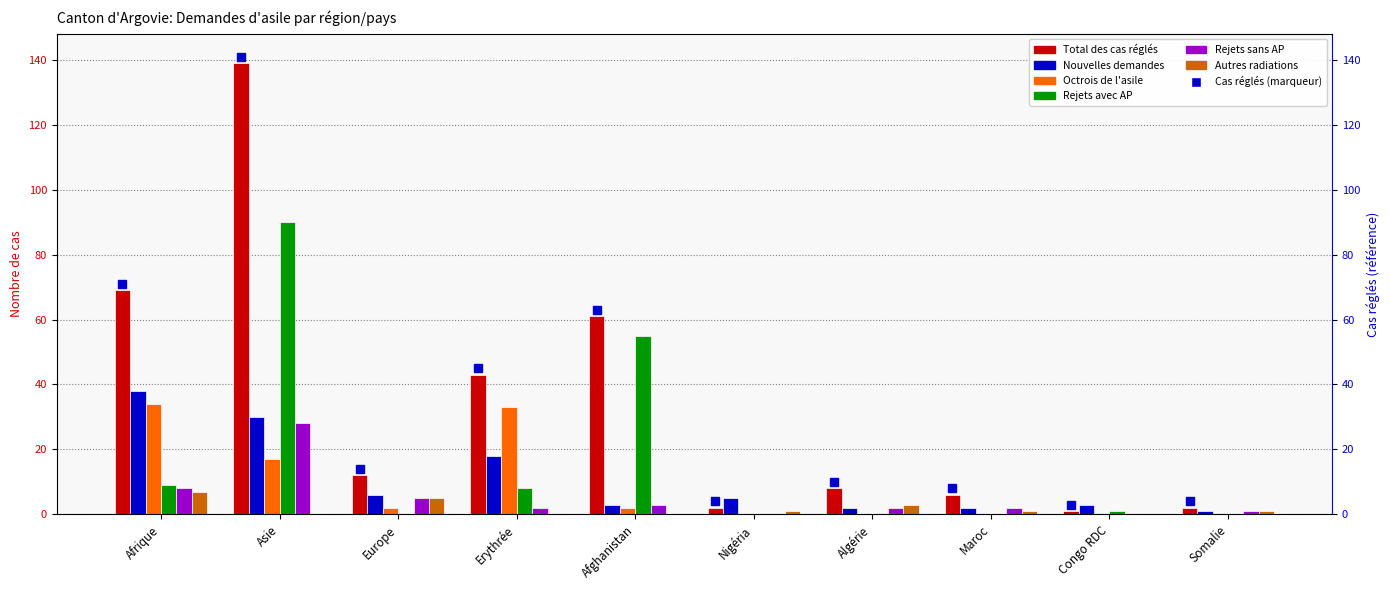

Between Afrique and Asie, which series saw the biggest shift?

Rejets avec AP